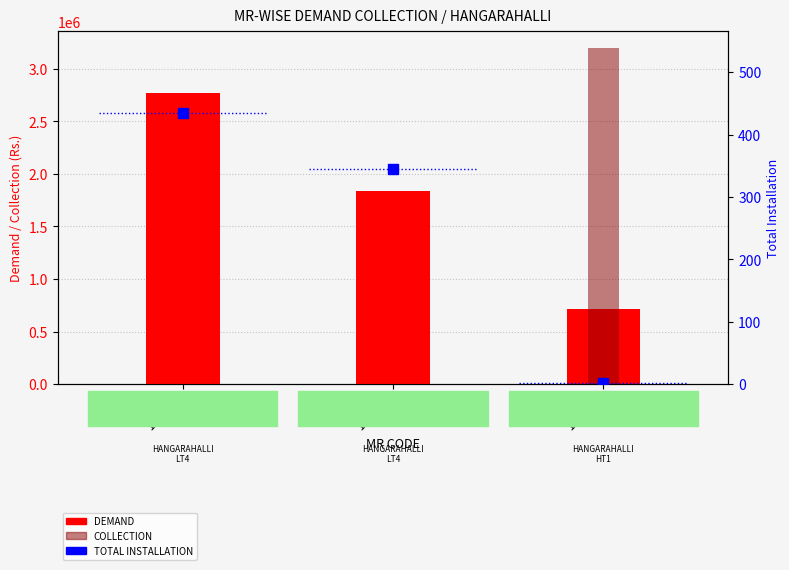

What are all the series names shown in the legend?

DEMAND, COLLECTION, TOTAL INSTALLATION